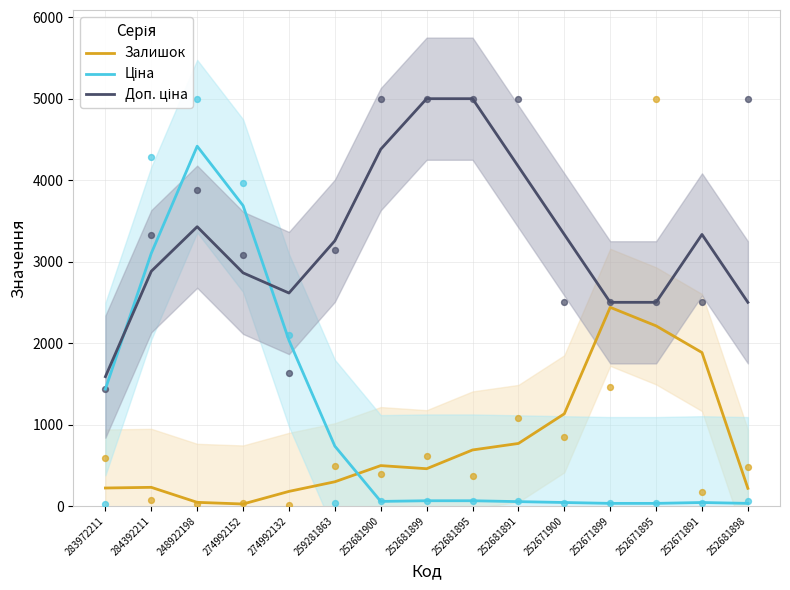

Is the value of Залишок at 274992152 greater than the value of Ціна at 252681898?

No